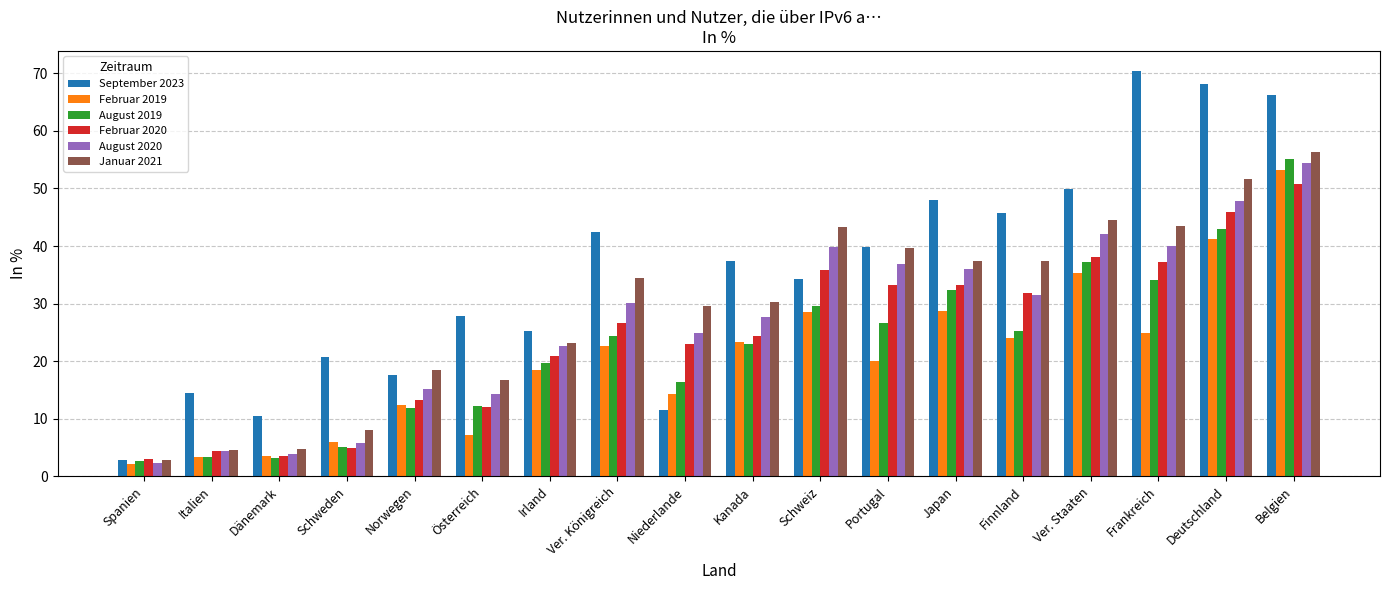

What position from the right is Dänemark?

16